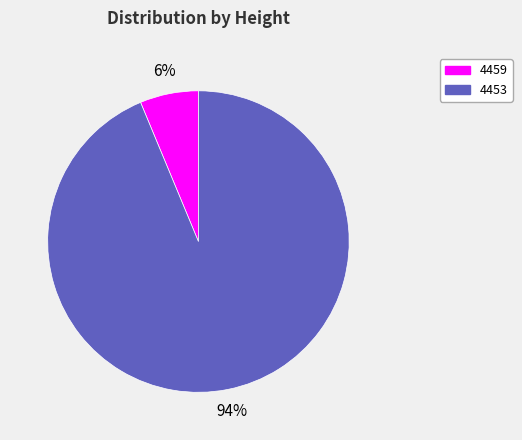

Is the sum of 4459 and 4453 greater than half?

Yes